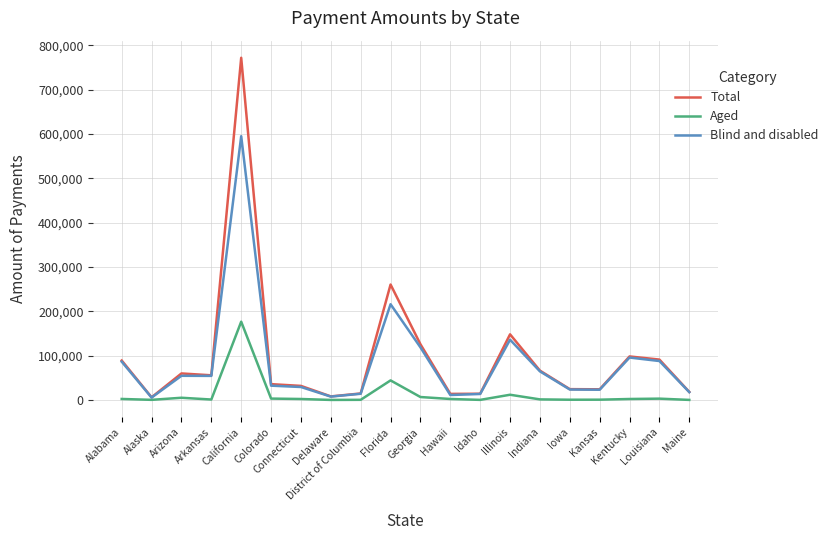

What is the greatest value displayed?

771692